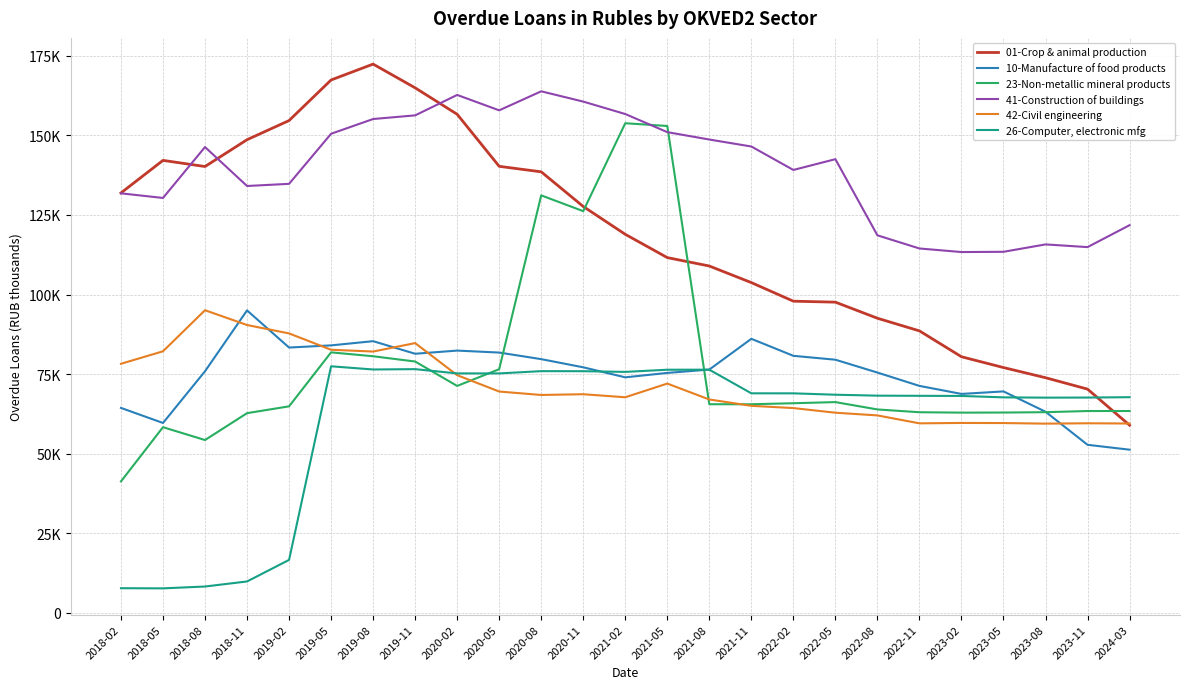

What are all the series names shown in the legend?

01-Crop & animal production, 10-Manufacture of food products, 23-Non-metallic mineral products, 41-Construction of buildings, 42-Civil engineering, 26-Computer, electronic mfg